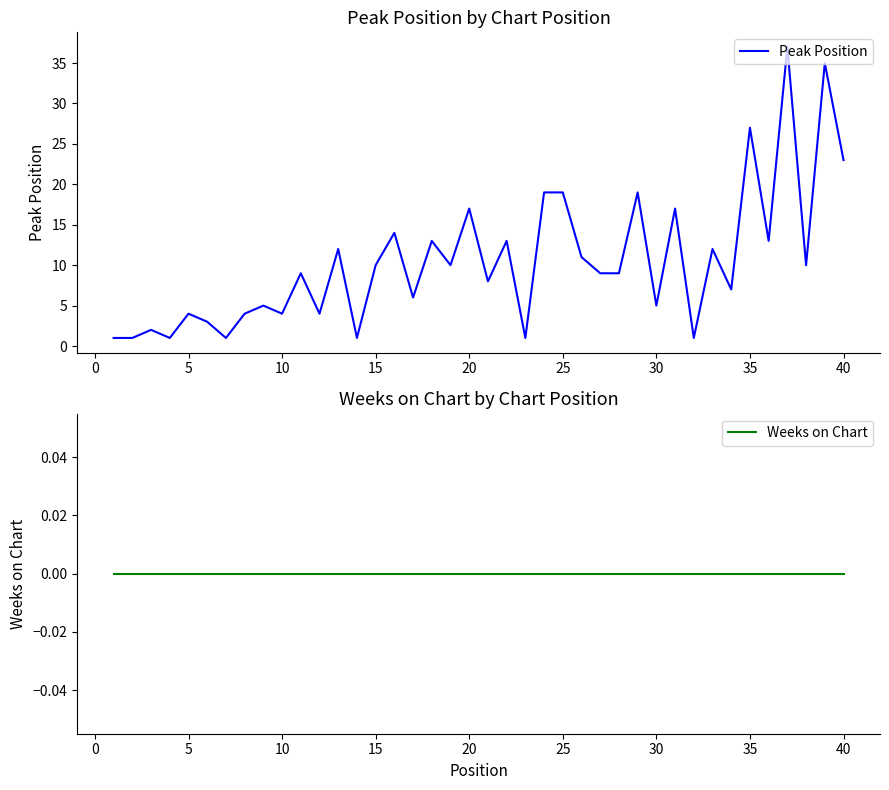

Rank the series at 25 from lowest to highest value.

Weeks on Chart, Peak Position